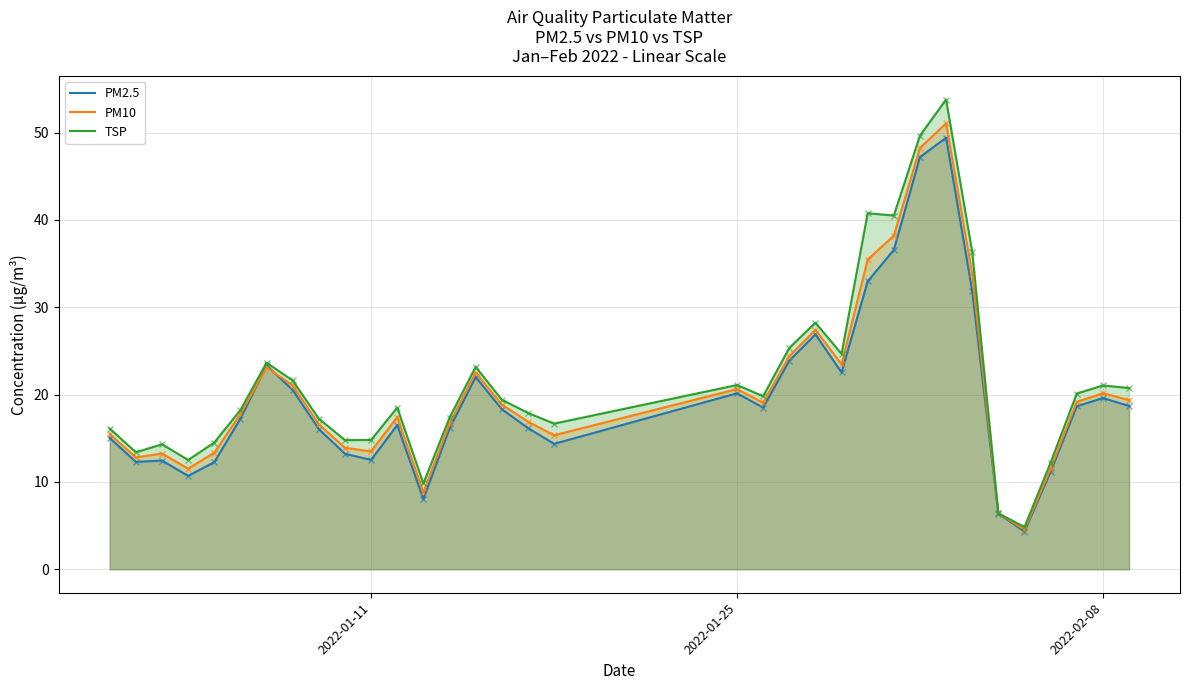

What is the smallest value displayed?

4.3